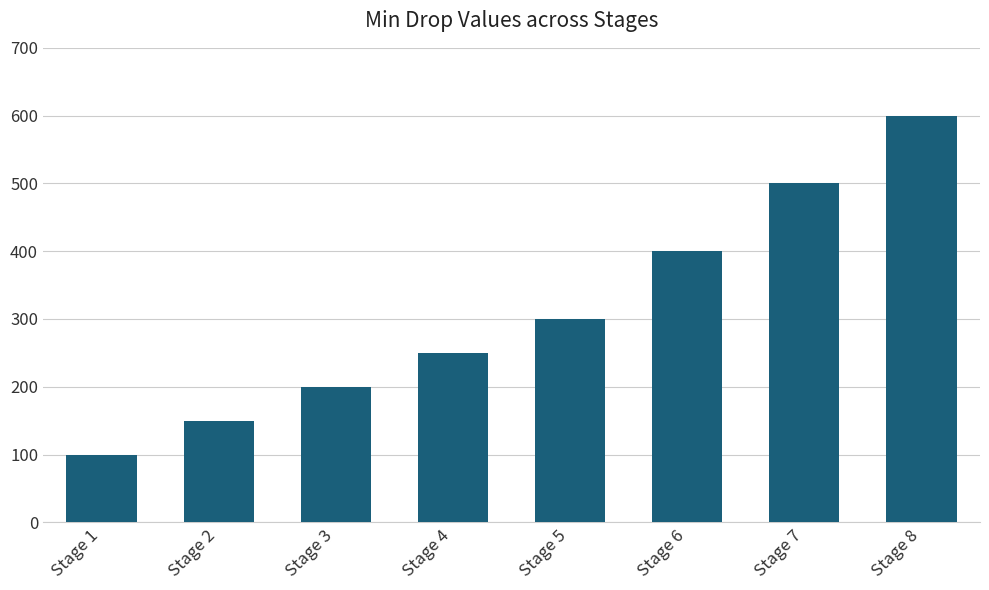

List the labels in order of value, smallest first.

Stage 1, Stage 2, Stage 3, Stage 4, Stage 5, Stage 6, Stage 7, Stage 8